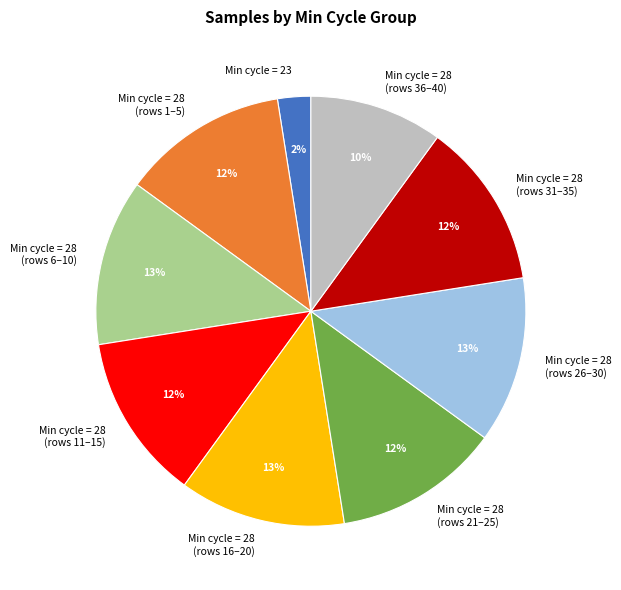

Is the sum of Min cycle = 28 (rows 6–10) and Min cycle = 28 (rows 1–5) greater than half?

No